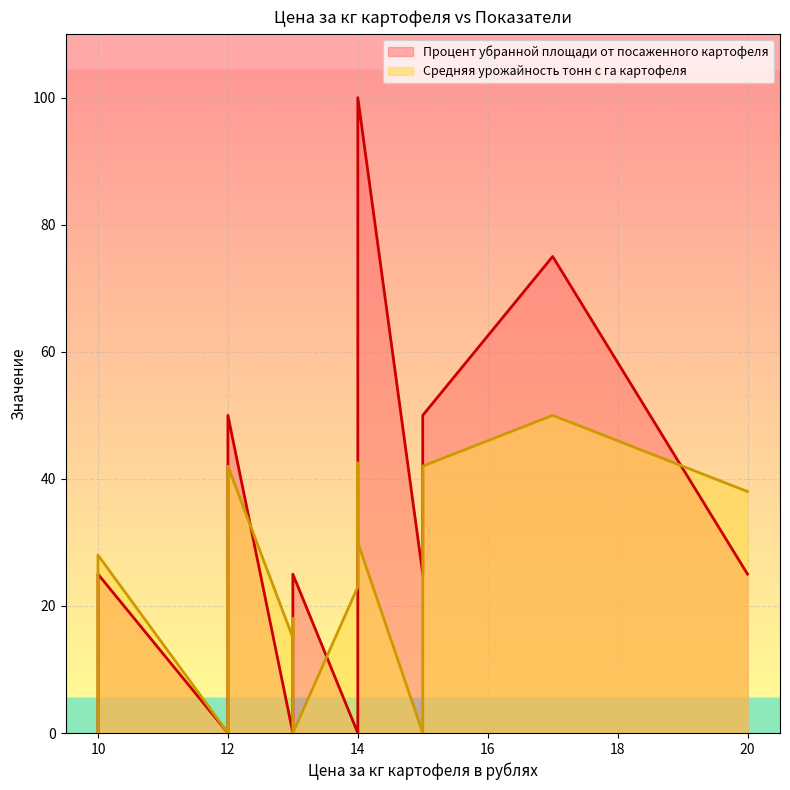

What is the total value across all series at 14?

130.0